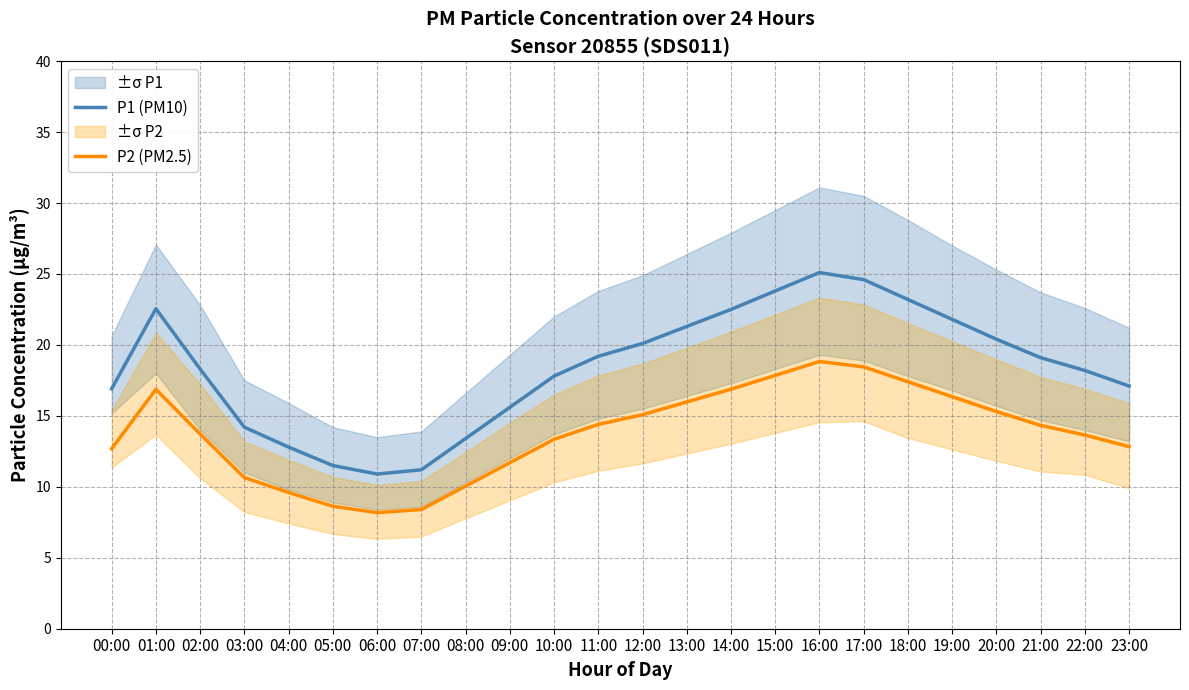

How many data points does each series have?

24